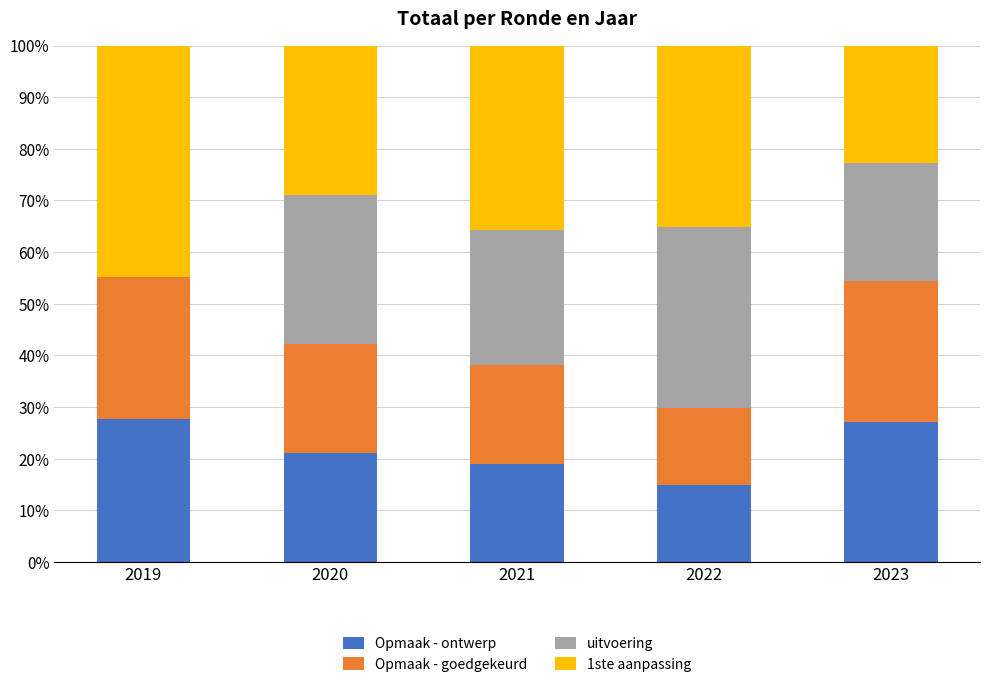

What is the total value across all series at 2019?

100.0